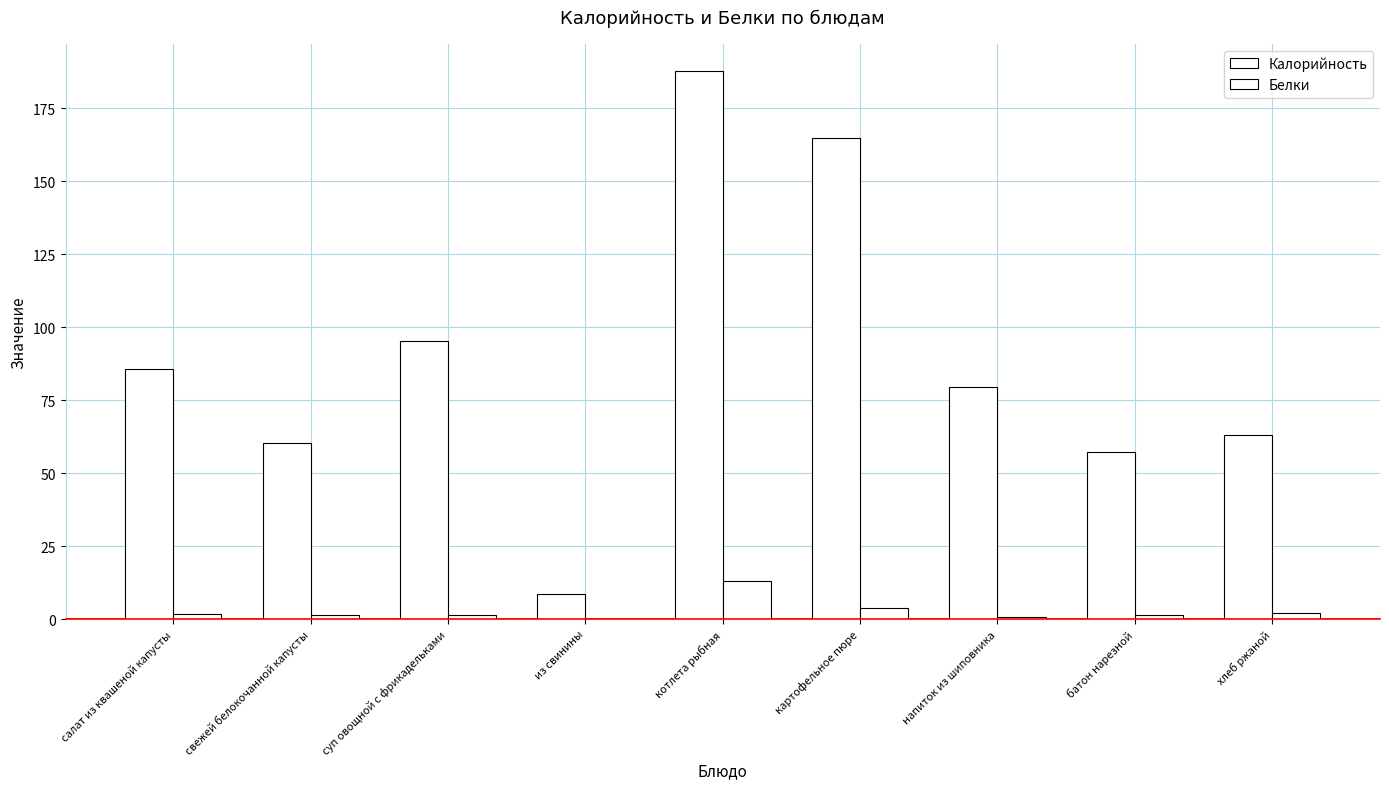

At how many categories does at least one series exceed 182?

1